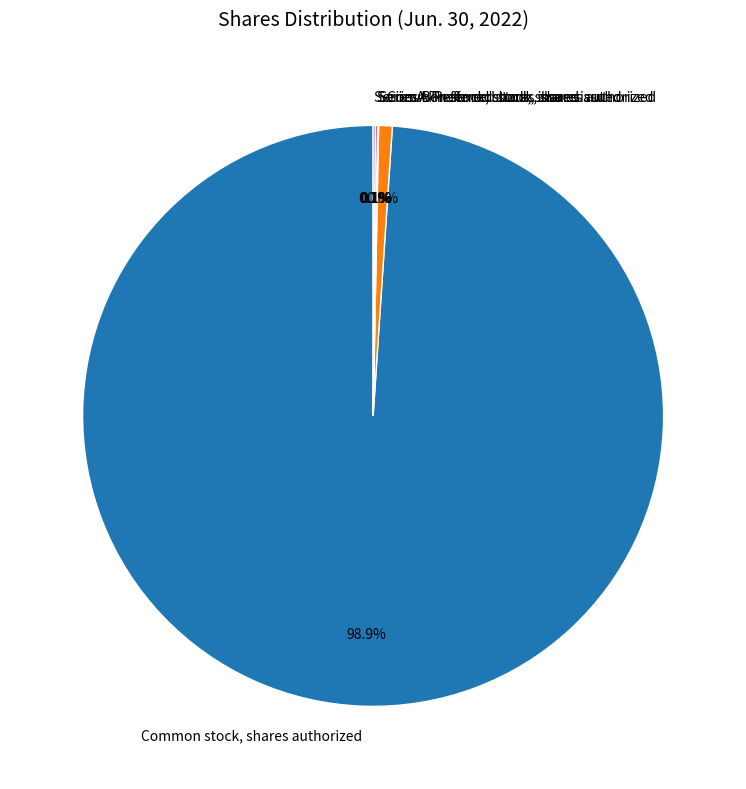

Which slice is the largest?

Common stock, shares authorized